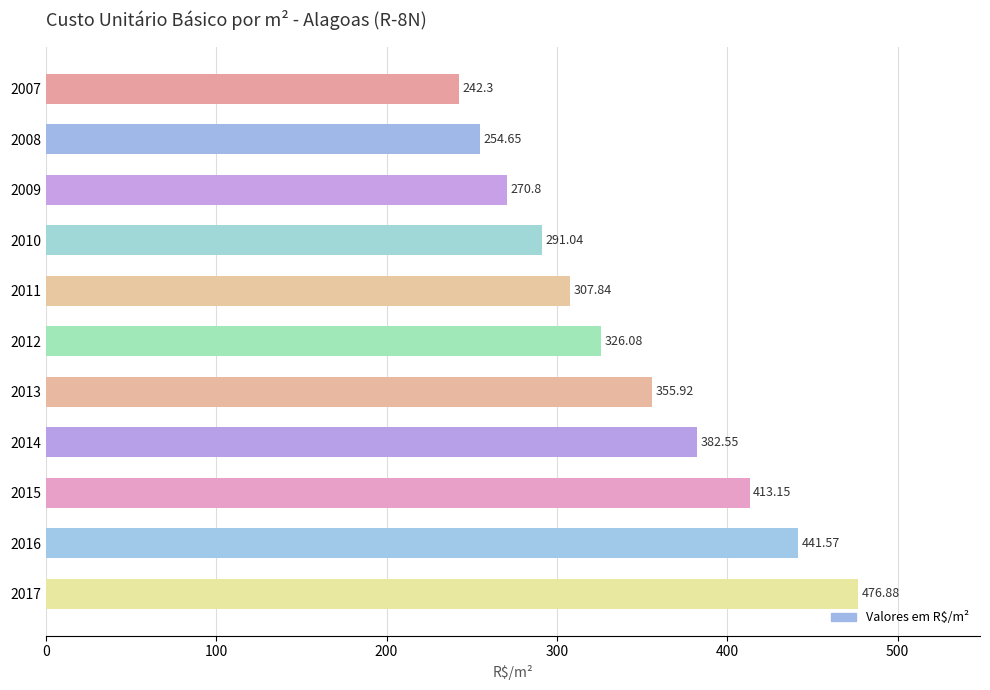

What is the sum of all values?

3762.8